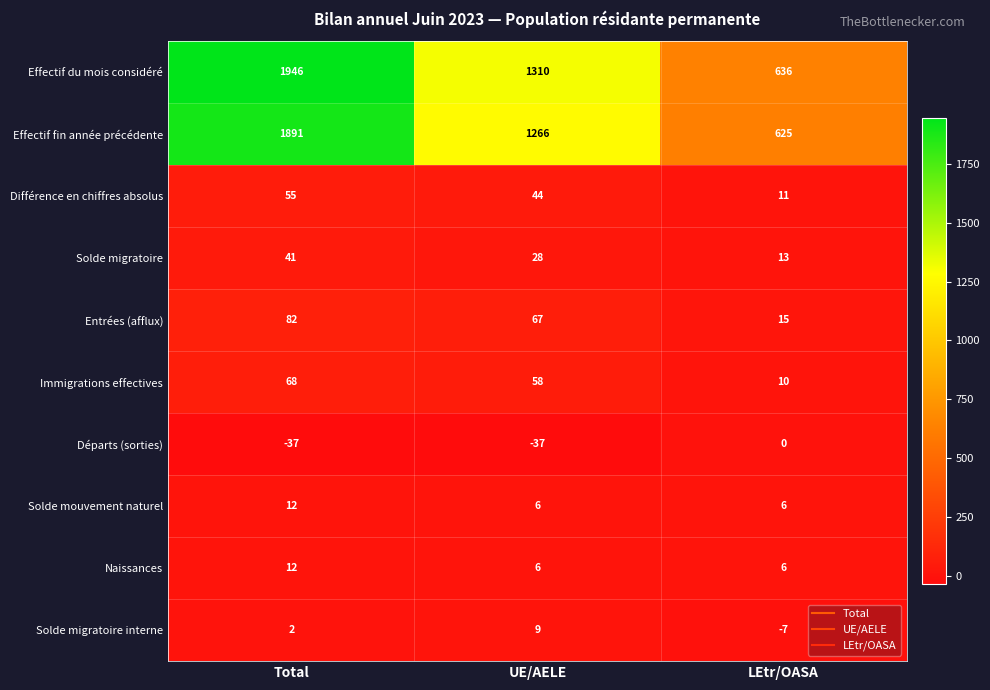

Reading right to left, list all the values displayed in this chart.

Effectif du mois considéré: LEtr/OASA=636	UE/AELE=1310	Total=1946
Effectif fin année précédente: LEtr/OASA=625	UE/AELE=1266	Total=1891
Différence en chiffres absolus: LEtr/OASA=11	UE/AELE=44	Total=55
Solde migratoire: LEtr/OASA=13	UE/AELE=28	Total=41
Entrées (afflux): LEtr/OASA=15	UE/AELE=67	Total=82
Immigrations effectives: LEtr/OASA=10	UE/AELE=58	Total=68
Départs (sorties): LEtr/OASA=0	UE/AELE=-37	Total=-37
Solde mouvement naturel: LEtr/OASA=6	UE/AELE=6	Total=12
Naissances: LEtr/OASA=6	UE/AELE=6	Total=12
Solde migratoire interne: LEtr/OASA=-7	UE/AELE=9	Total=2